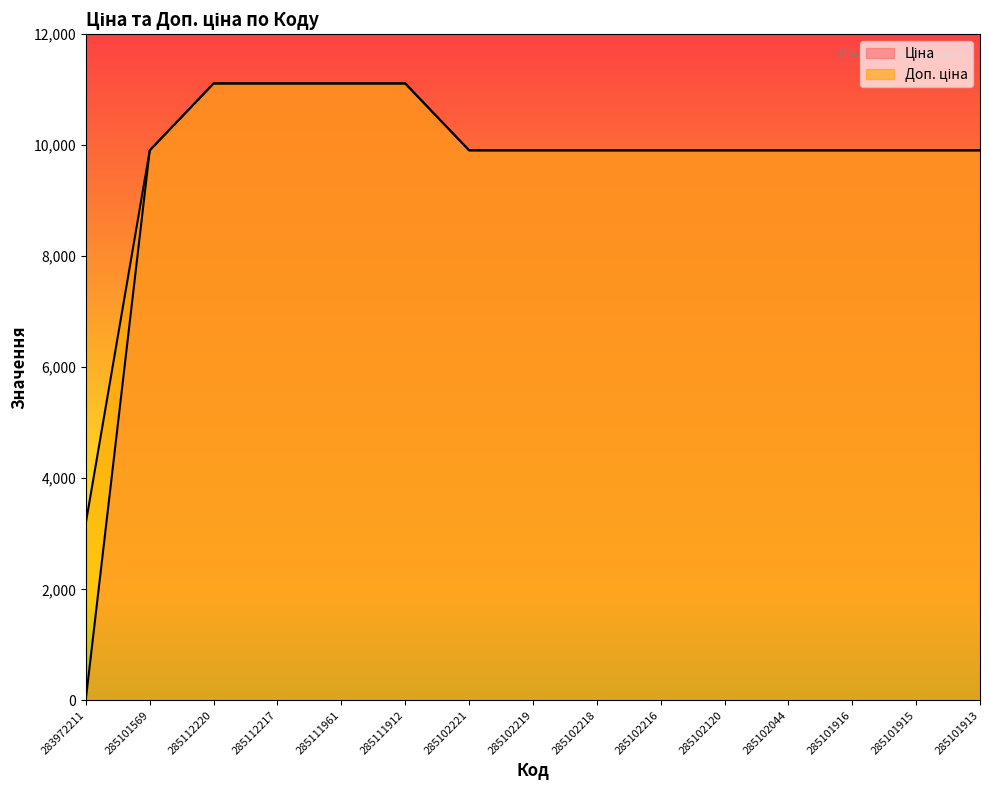

Does the chart display data point markers on the line(s)?

No